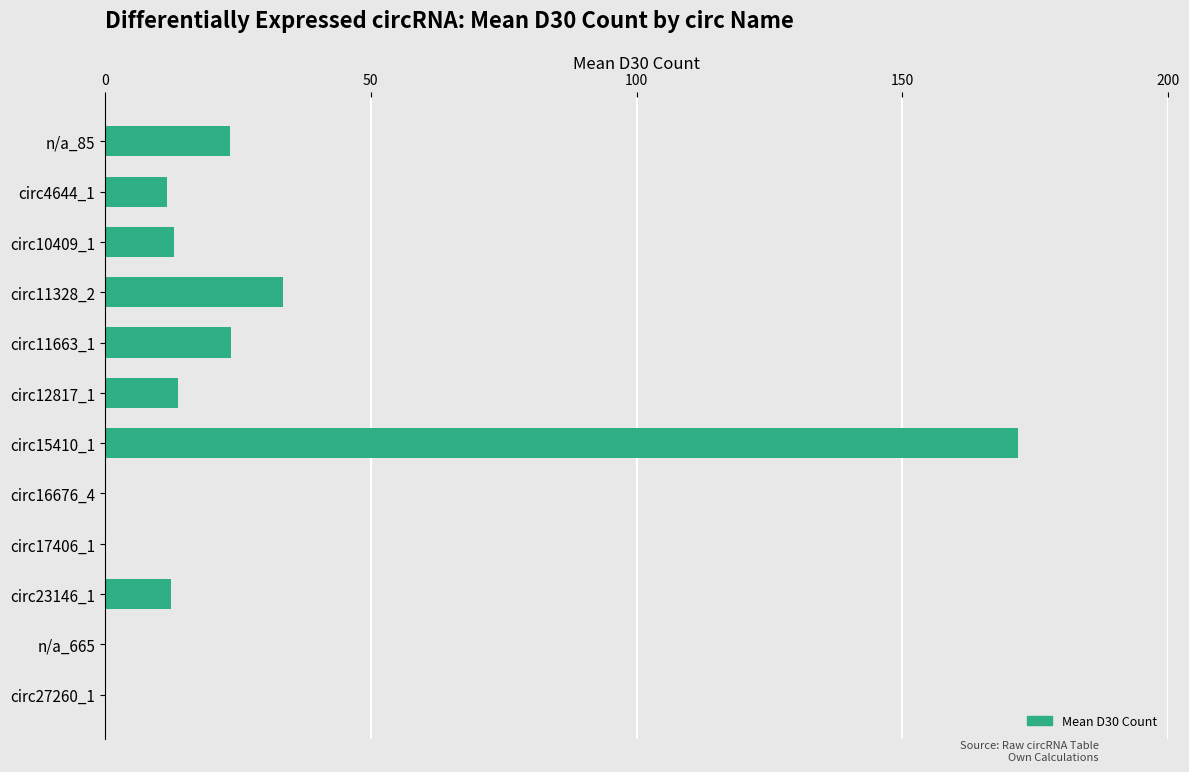

Is it true that the value at circ15410_1 is 223.8?

False